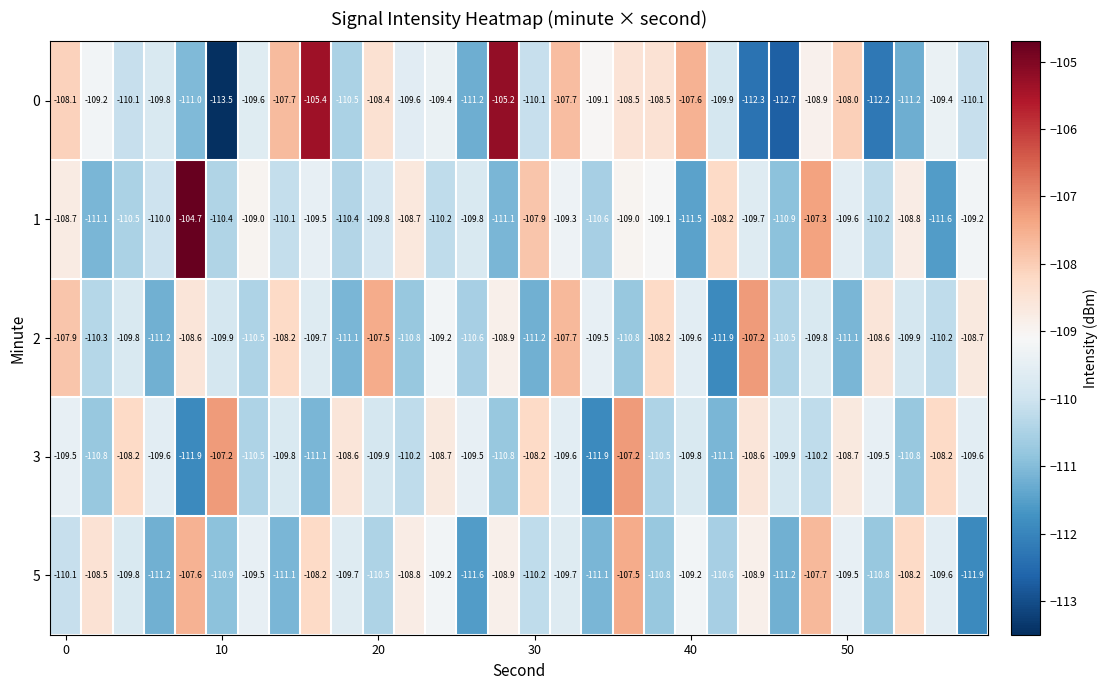

What is the smallest value displayed?

-113.5